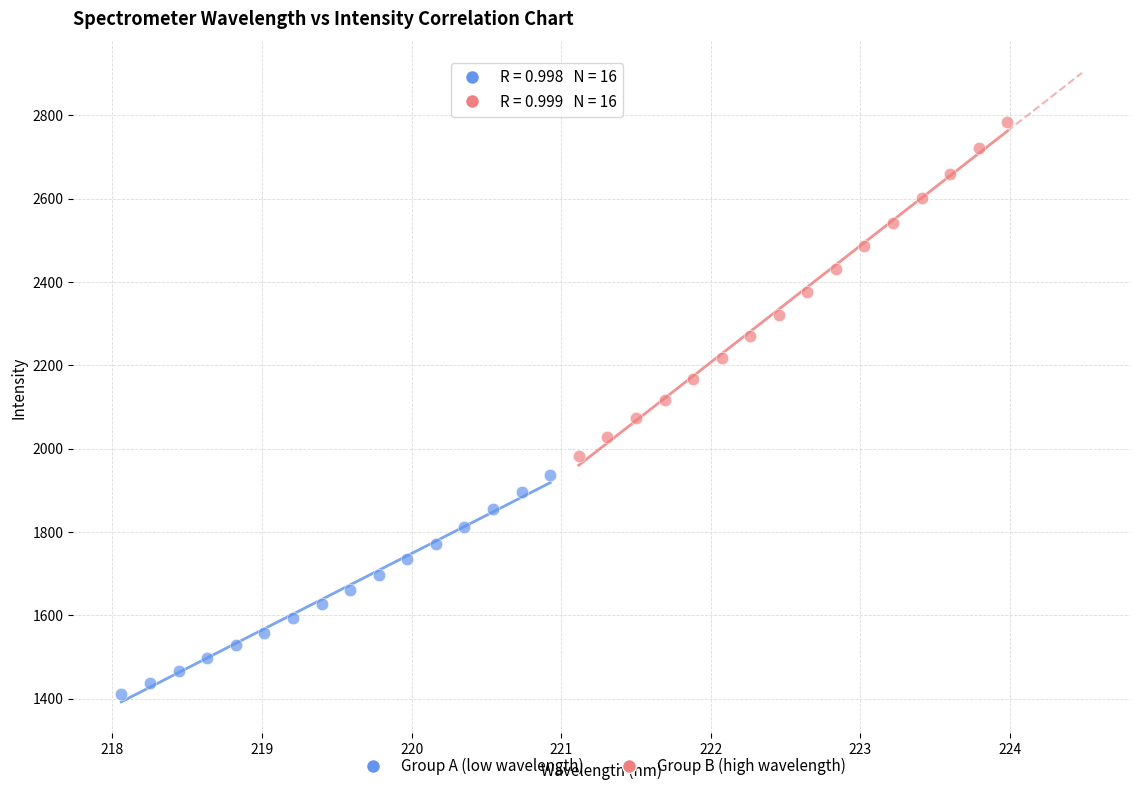

Which series contains the highest Y value?

Group B (high wavelength)